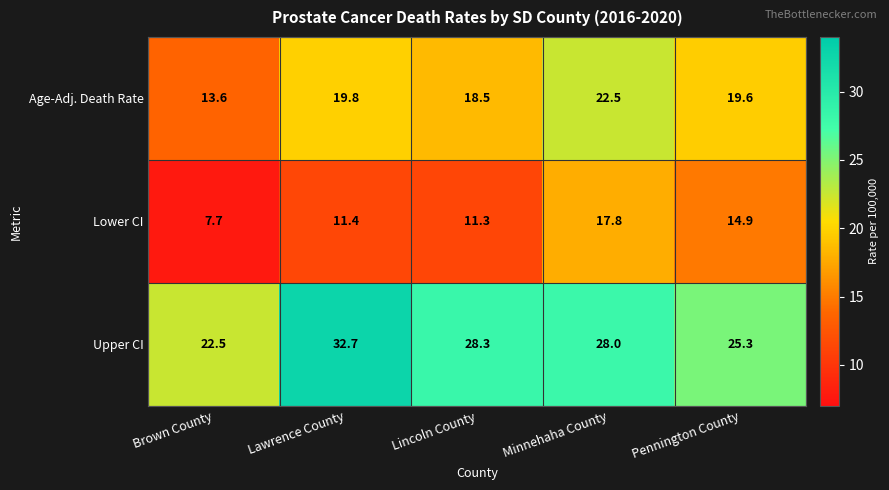

Which category has the lowest value in the Upper CI series?

Brown County